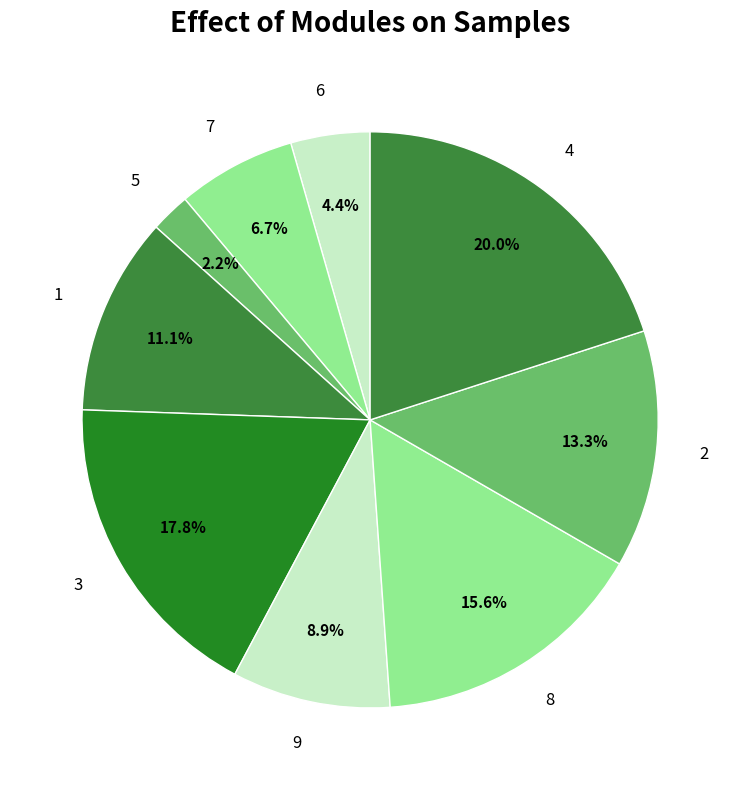

Is it true that 4 is 20% of the pie?

True